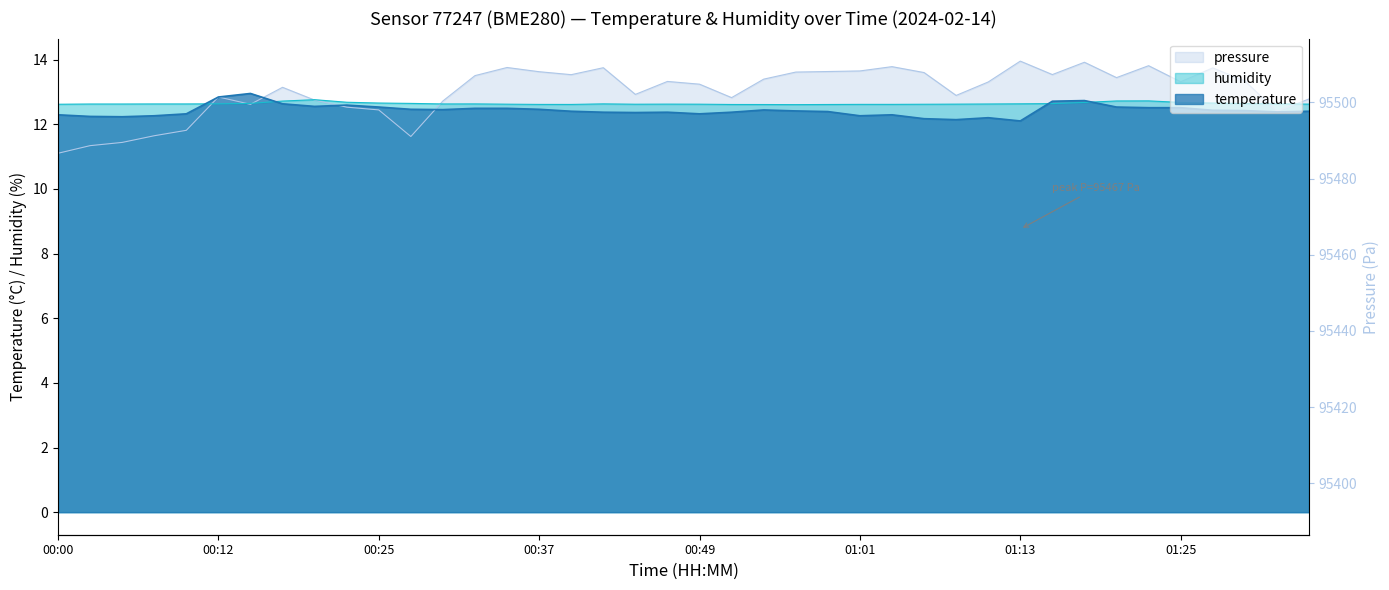

What is the value of the temperature point at the 33rd from the left?

12.7